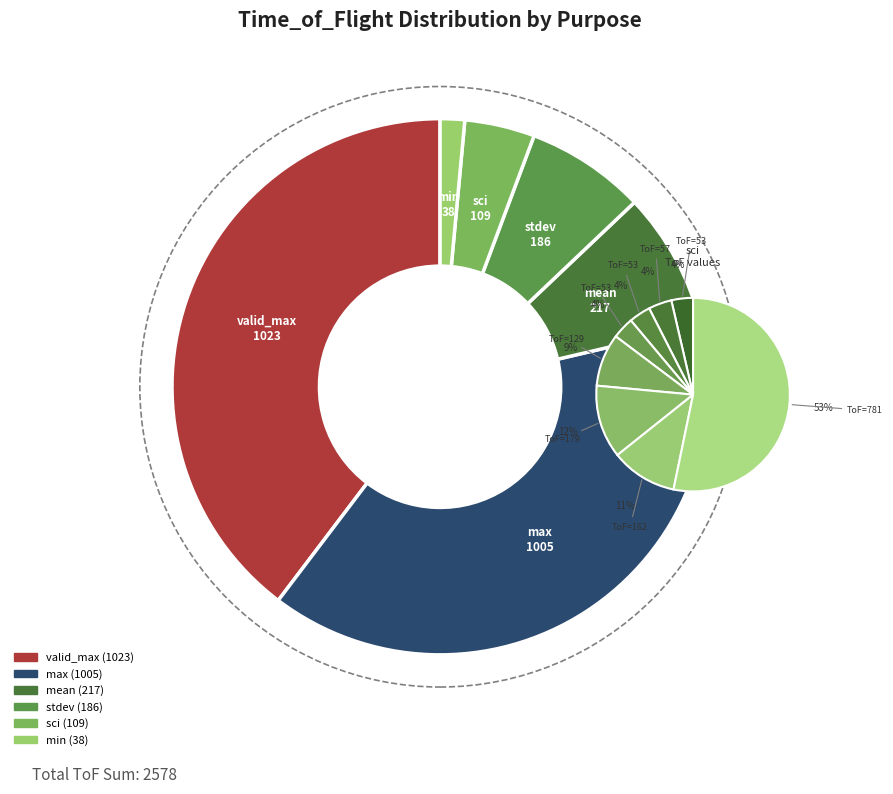

To the nearest percent, what is the difference between the mean and stdev slice percentages?

1%